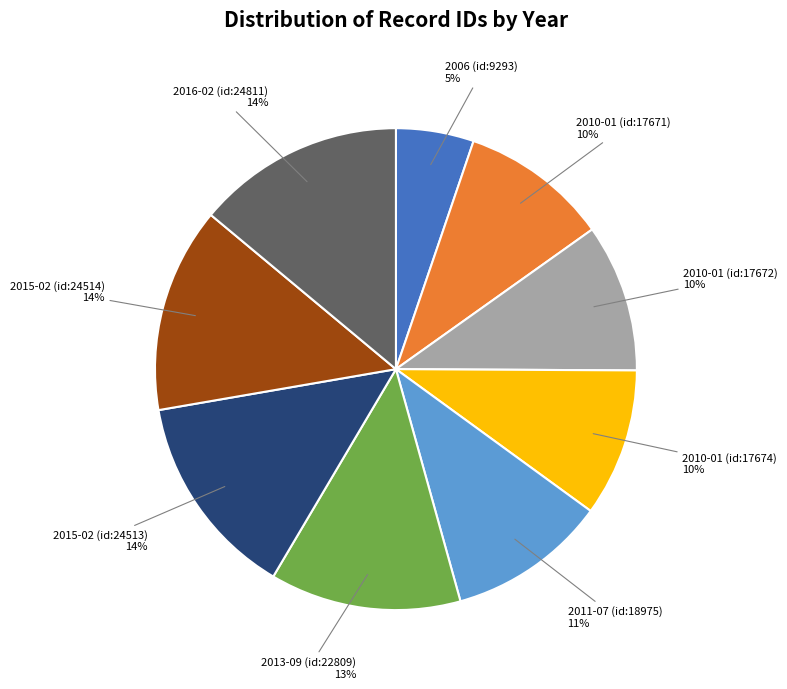

To the nearest percent, what is the average slice percentage?

11%